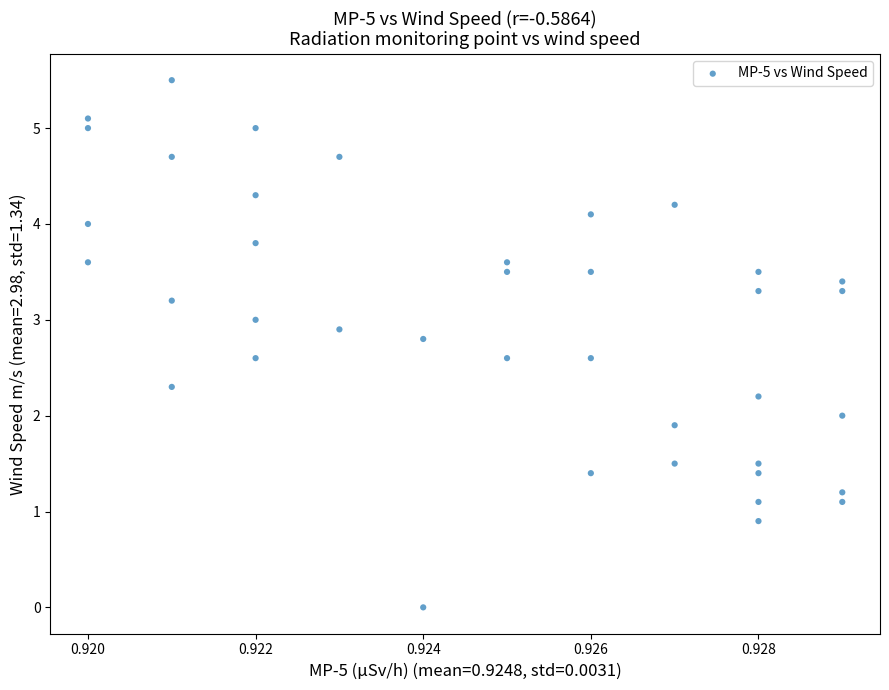

What is the range of Y values (max minus min)?

5.5